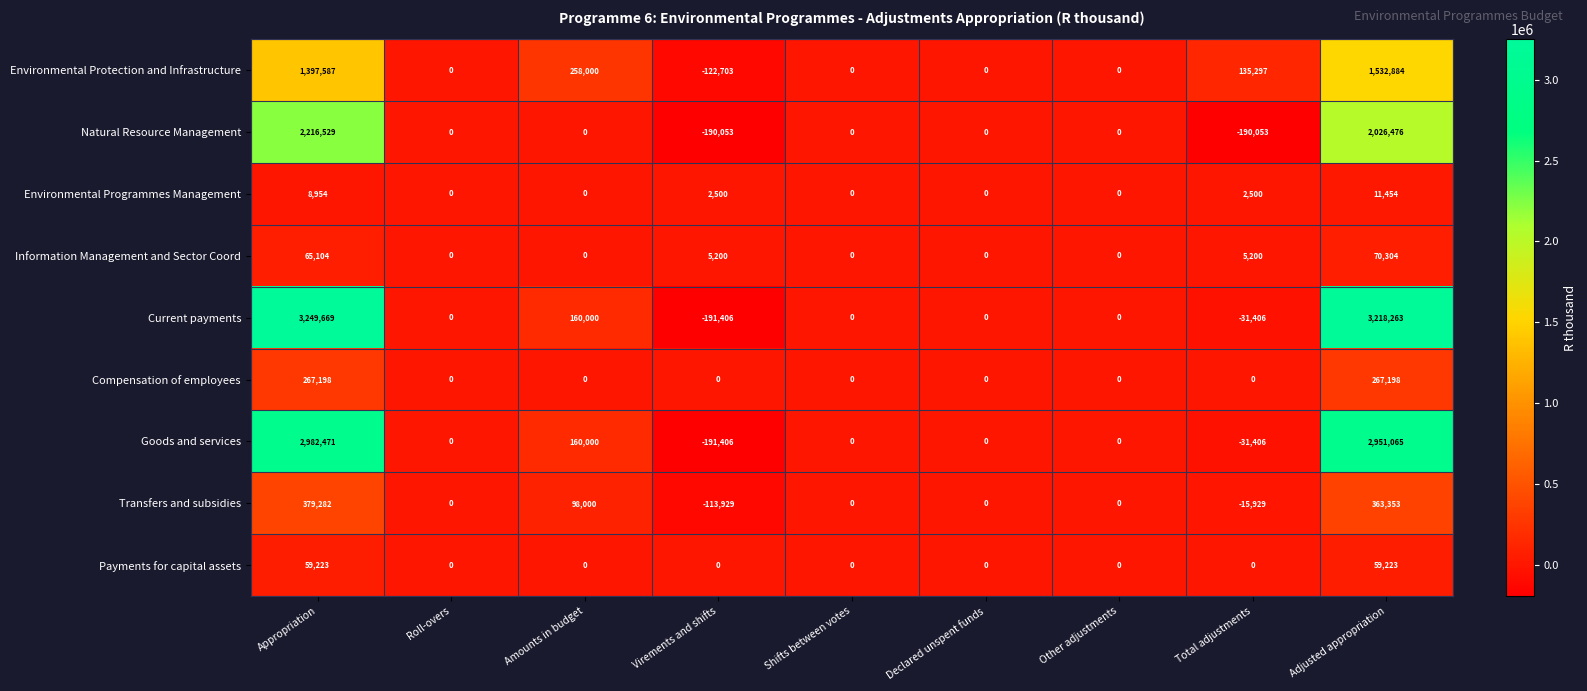

Between Appropriation and Total adjustments, which series saw the biggest shift?

Current payments